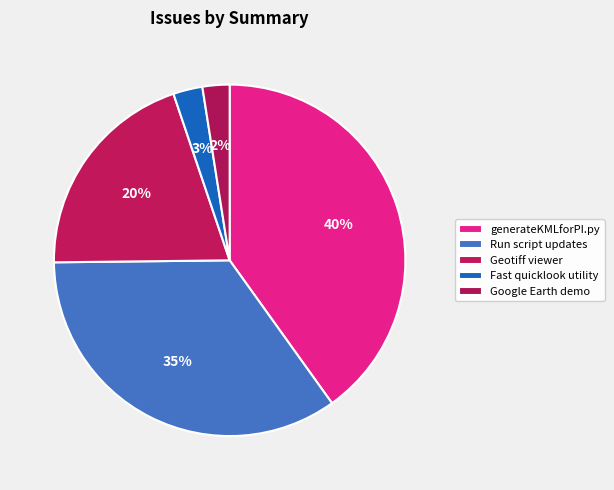

Do Google Earth demo and generateKMLforPI.py together represent more than half of the pie?

No